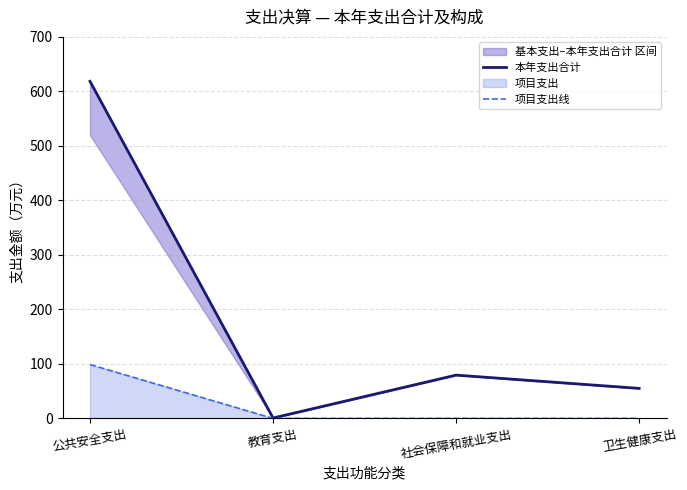

The 本年支出合计 series shows 0.7 at 教育支出. True or false?

True